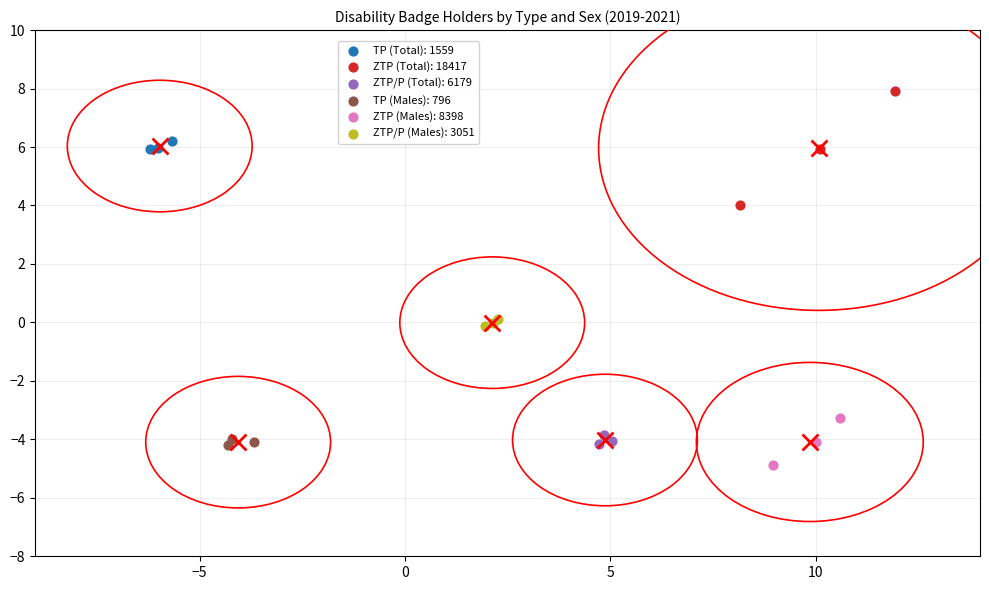

Which series contains the highest Y value?

ZTP (Total): 18417